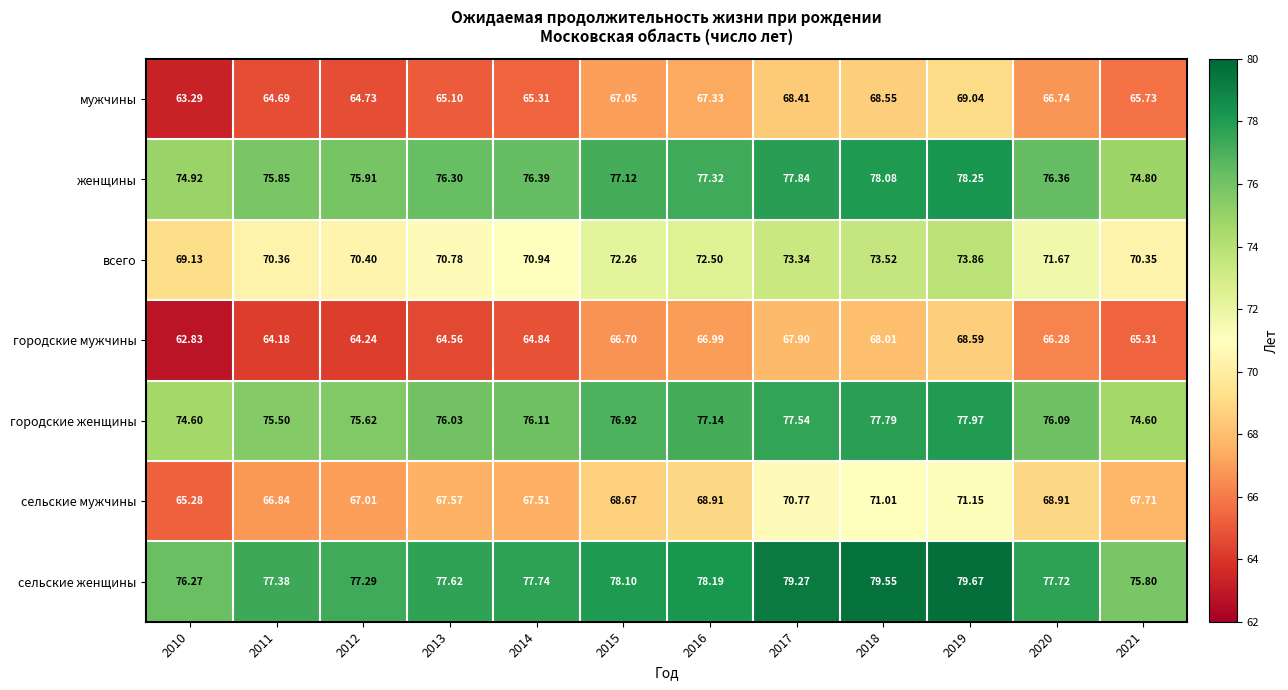

Is the value of всего at 2014 greater than the value of городские мужчины at 2014?

Yes